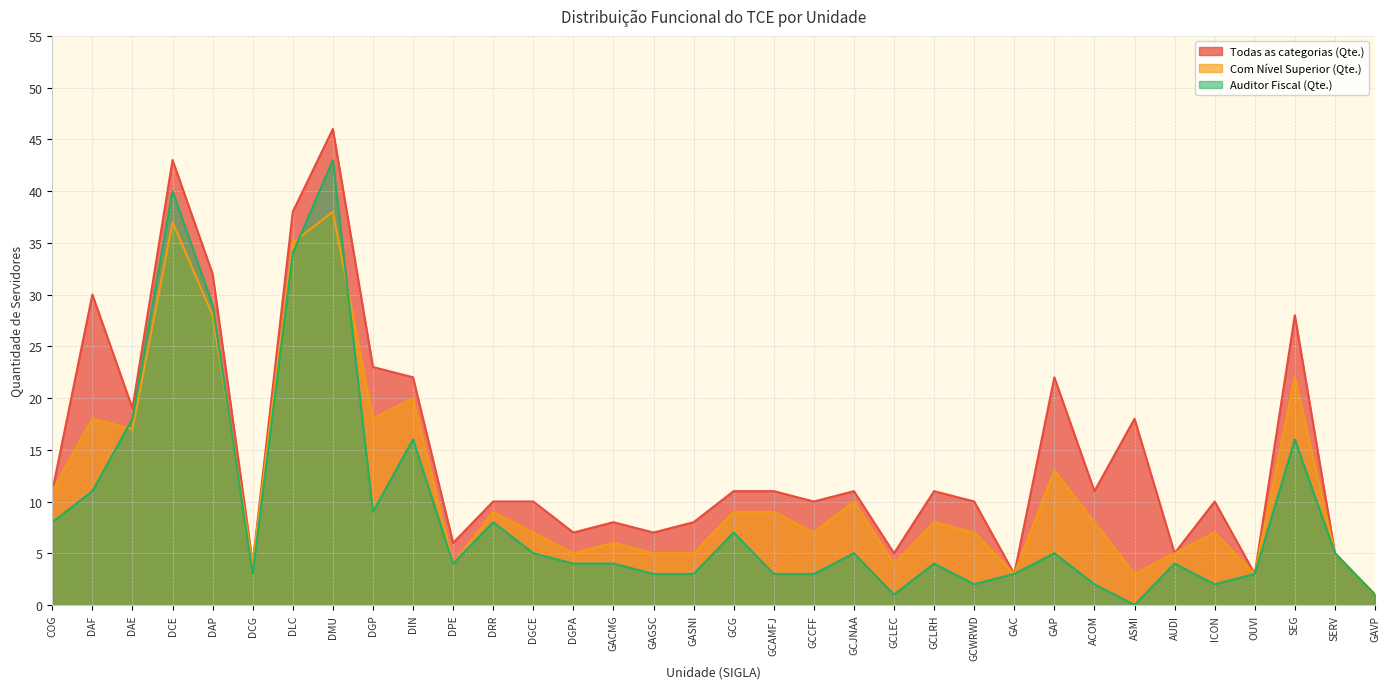

What are all the series names shown in the legend?

Todas as categorias (Qte.), Com Nível Superior (Qte.), Auditor Fiscal (Qte.)